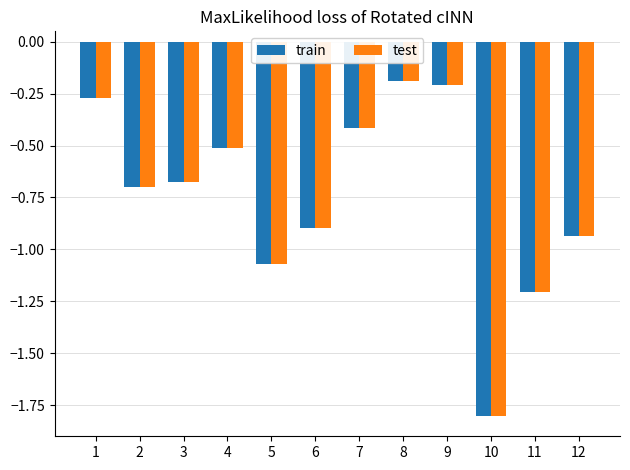

At how many categories does at least one series exceed -1?

9